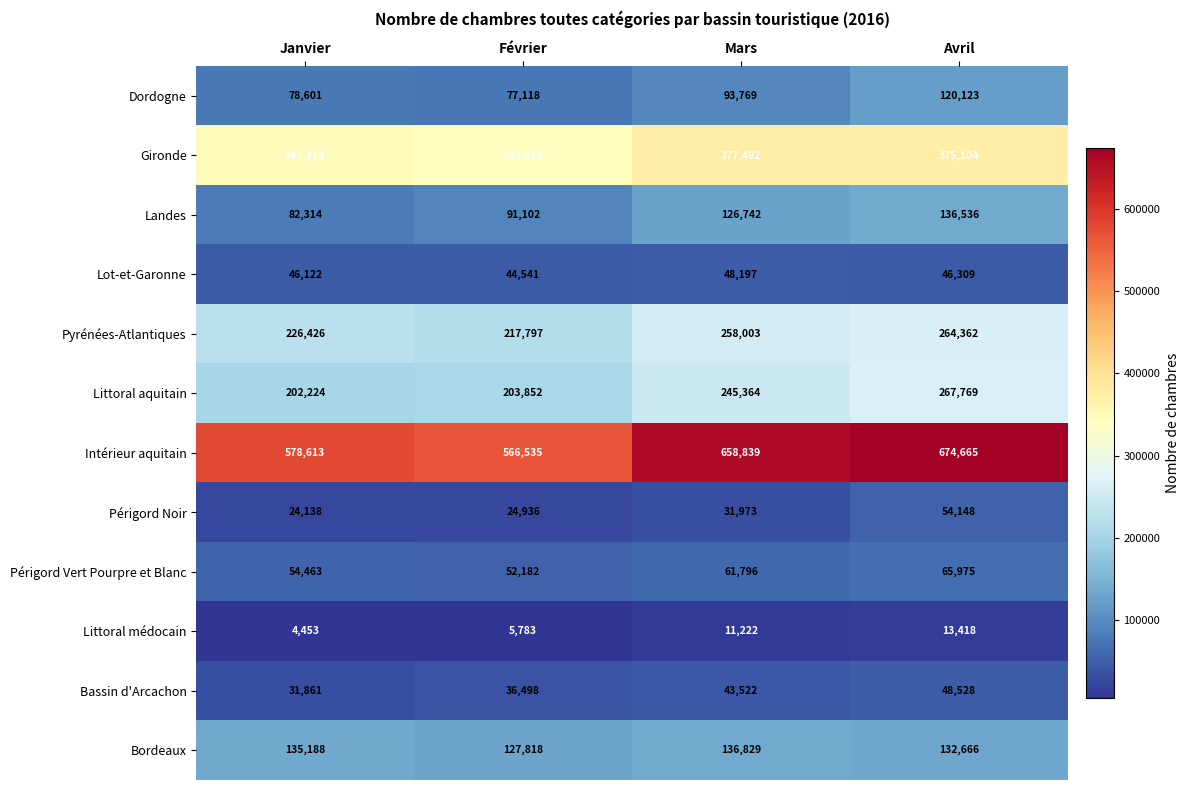

How many data points does each series have?

4